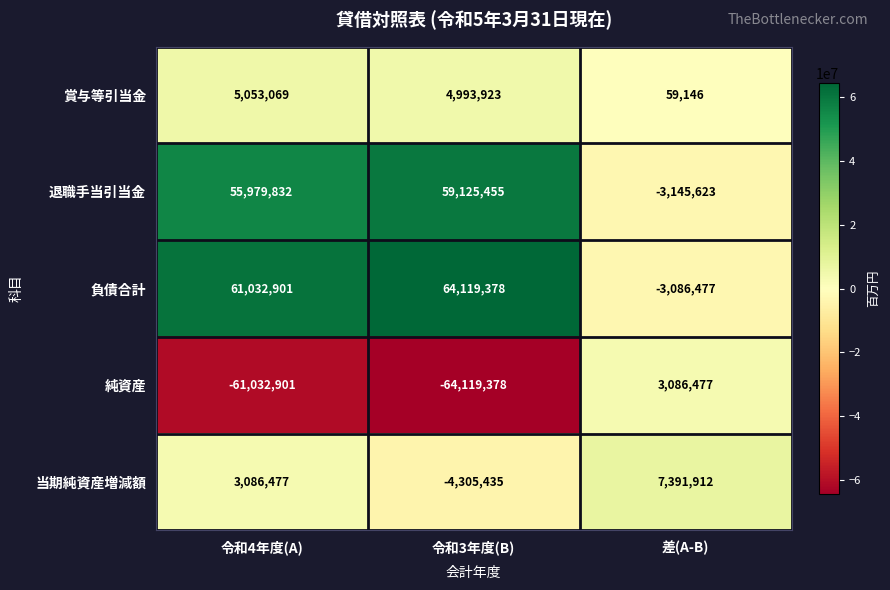

Reading left to right, extract all data points from this chart.

賞与等引当金: 令和4年度(A)=5053069	令和3年度(B)=4993923	差(A-B)=59146
退職手当引当金: 令和4年度(A)=55979832	令和3年度(B)=59125455	差(A-B)=-3145623
負債合計: 令和4年度(A)=61032901	令和3年度(B)=64119378	差(A-B)=-3086477
純資産: 令和4年度(A)=-61032901	令和3年度(B)=-64119378	差(A-B)=3086477
当期純資産増減額: 令和4年度(A)=3086477	令和3年度(B)=-4305435	差(A-B)=7391912